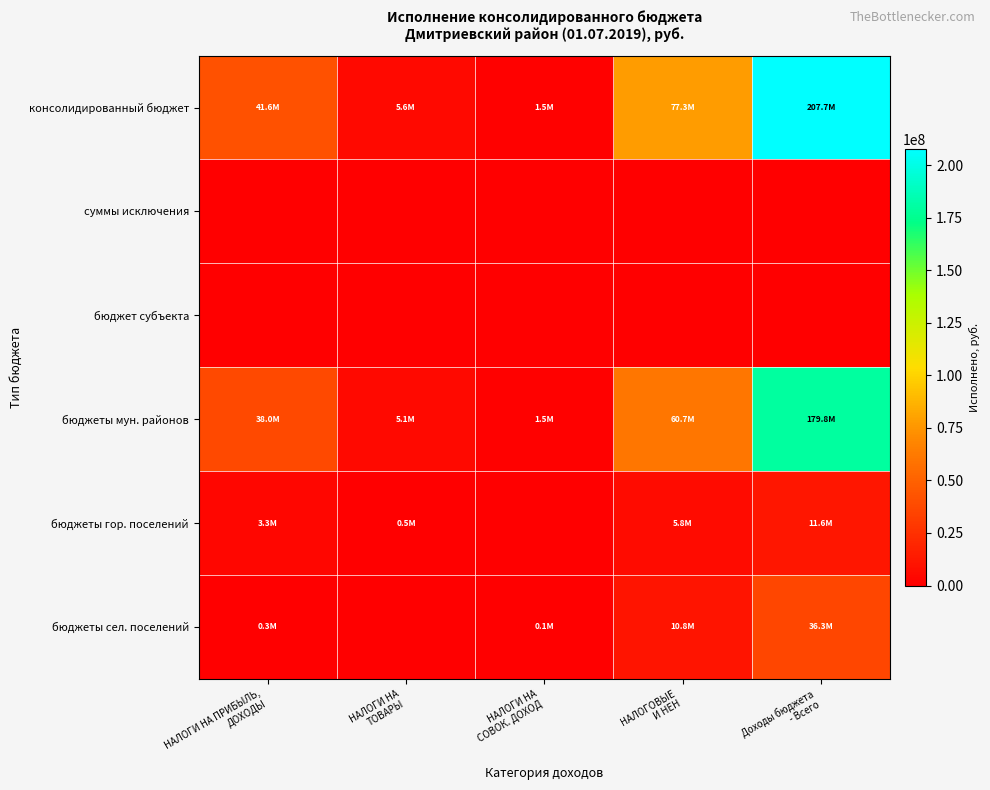

At НАЛОГИ НА ТОВАРЫ, list the series in order from smallest to largest.

суммы исключения, бюджет субъекта, бюджеты сел. поселений, бюджеты гор. поселений, бюджеты мун. районов, консолидированный бюджет